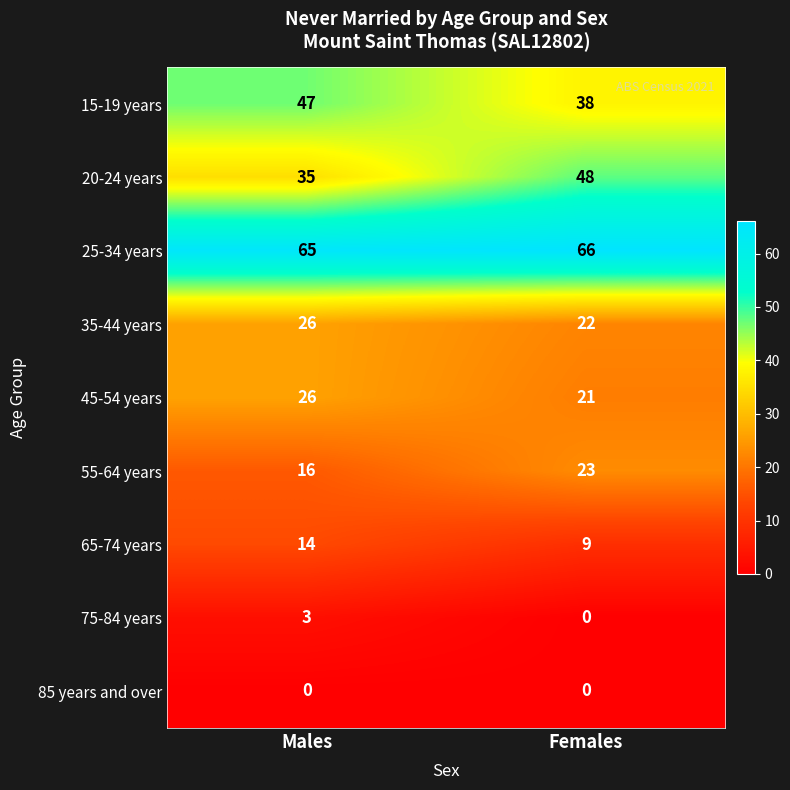

At which category is the sum across all series the highest?

Males